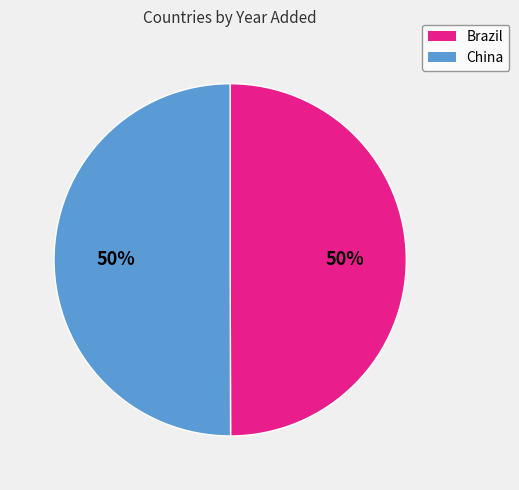

What is the ratio of the value at China to the value at Brazil?

1.0